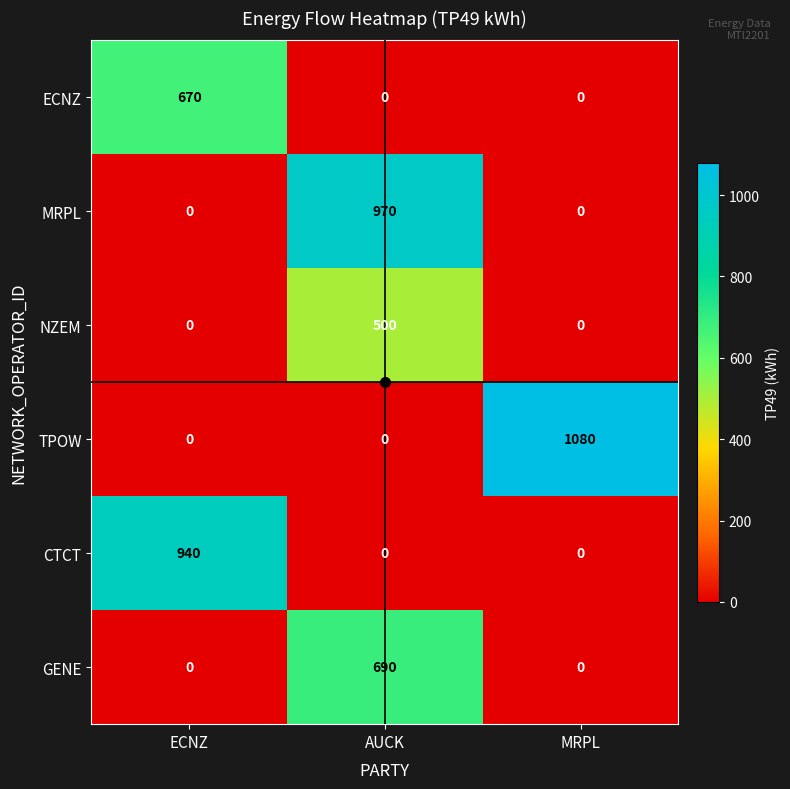

How many data points does each series have?

3